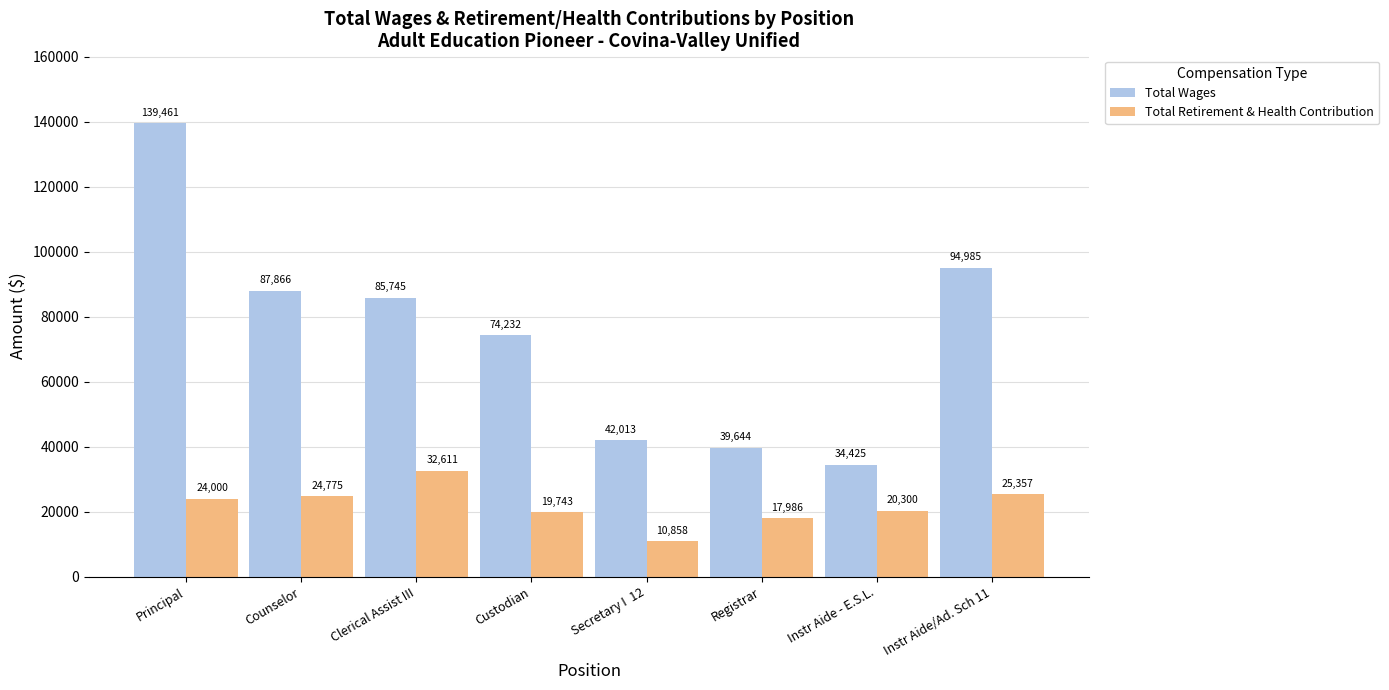

What is the label of the 7th bar from the right?

Counselor